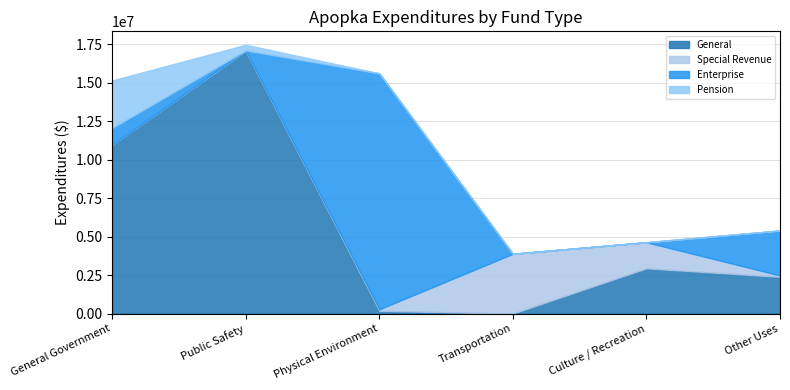

What is the label of the 4th point from the right?

Physical Environment